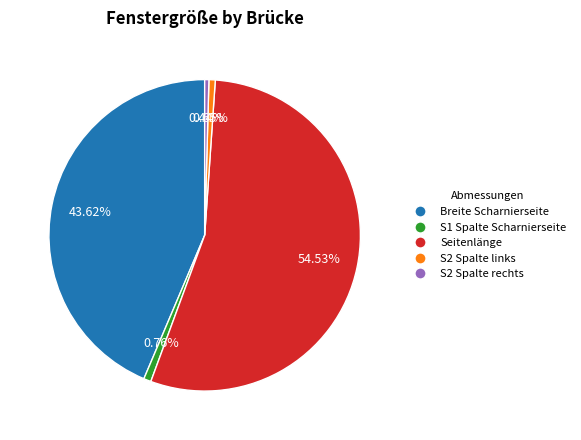

Does any single category account for the majority?

Yes